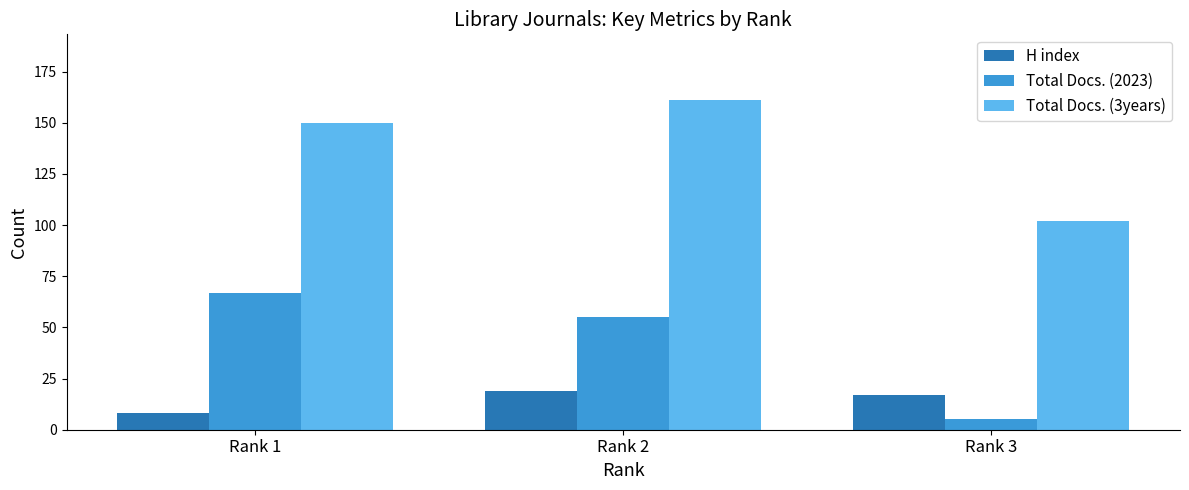

What is the difference between the second highest and minimum values in the Total Docs. (2023) series?

50